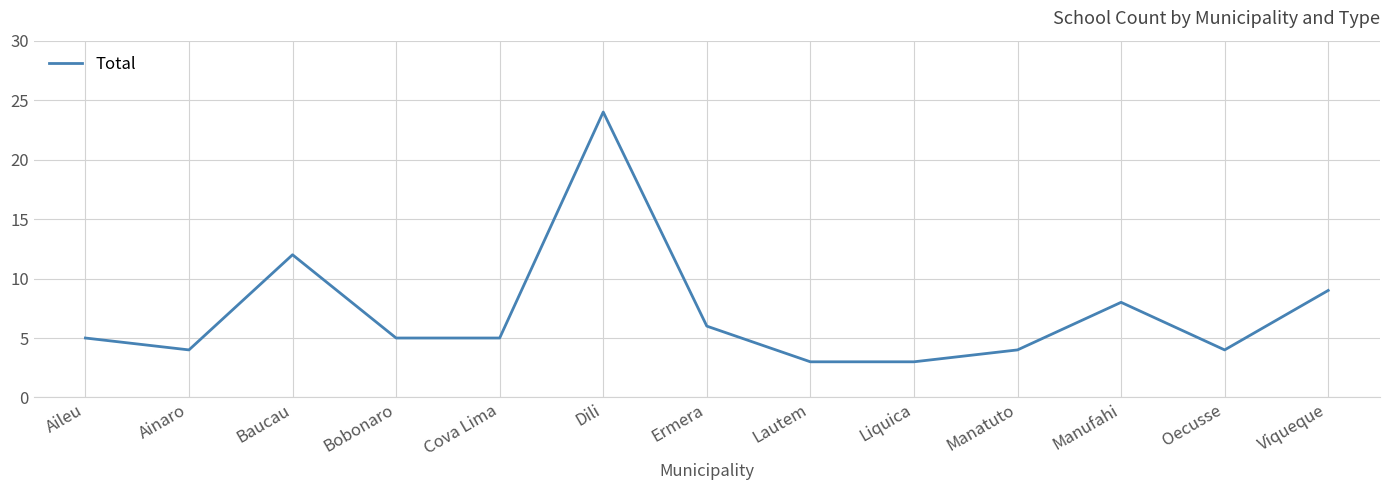

Reading left to right, extract all data points from this chart.

Aileu=5	Ainaro=4	Baucau=12	Bobonaro=5	Cova Lima=5	Dili=24	Ermera=6	Lautem=3	Liquica=3	Manatuto=4	Manufahi=8	Oecusse=4	Viqueque=9